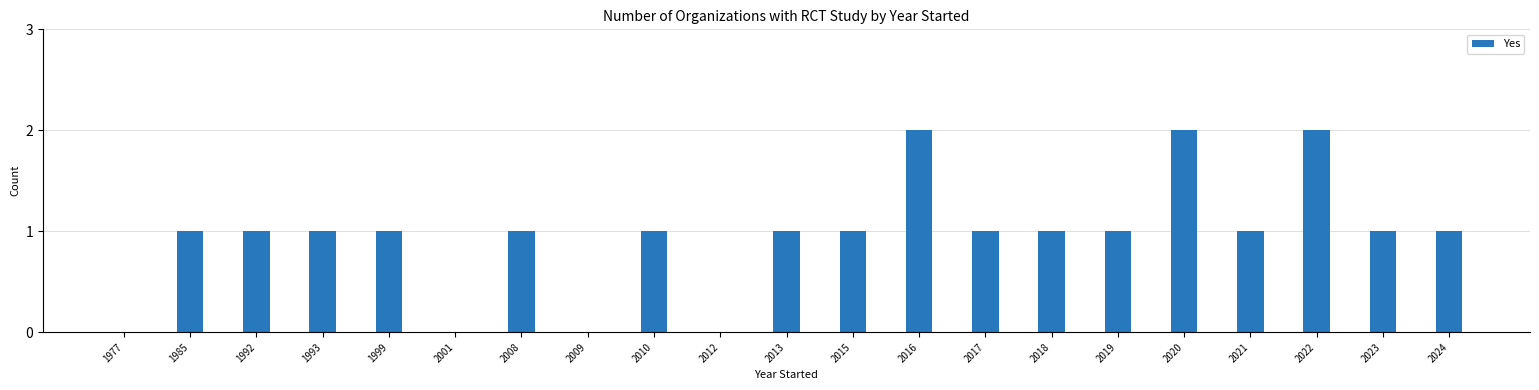

The value at 2013 is 1. True or false?

True